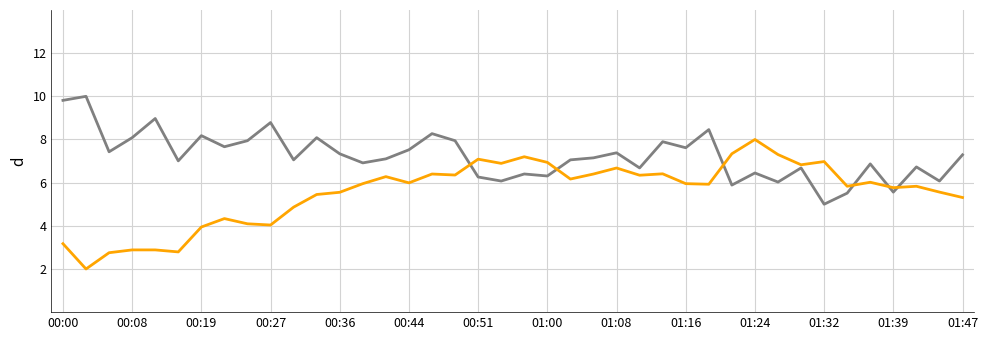

What is the minimum value shown in the chart?

2.0